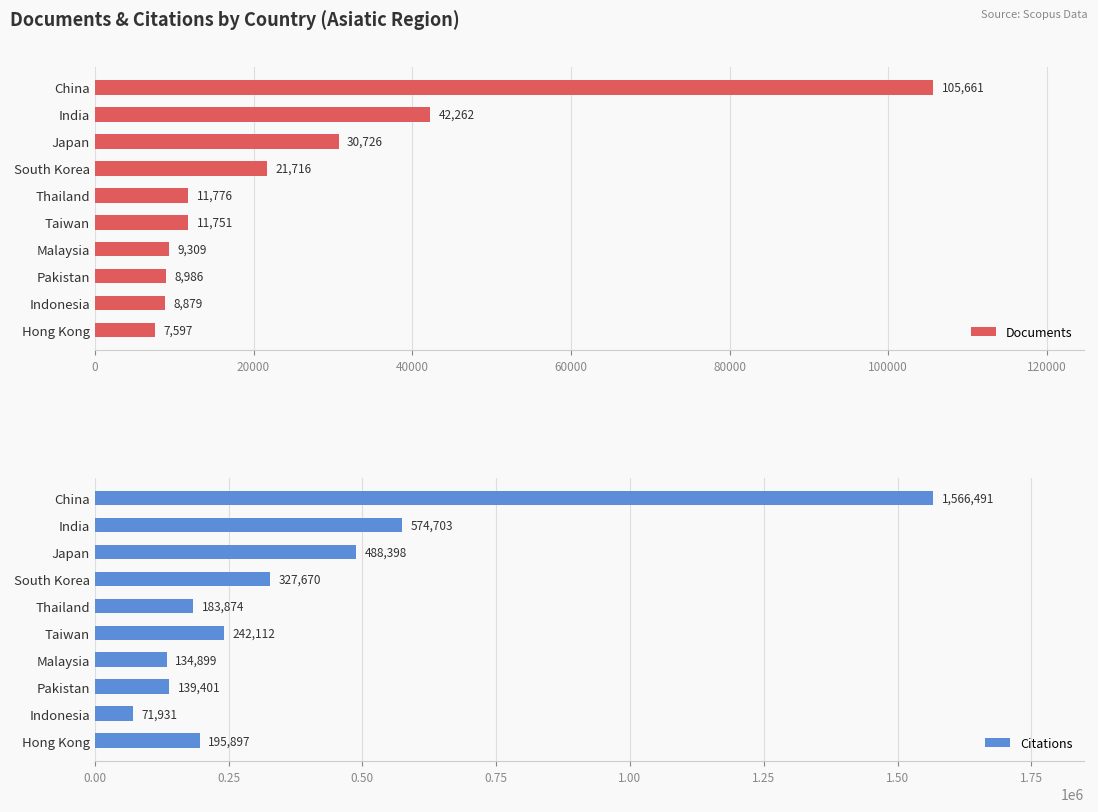

Where is Documents nearest to the value 56629?

India